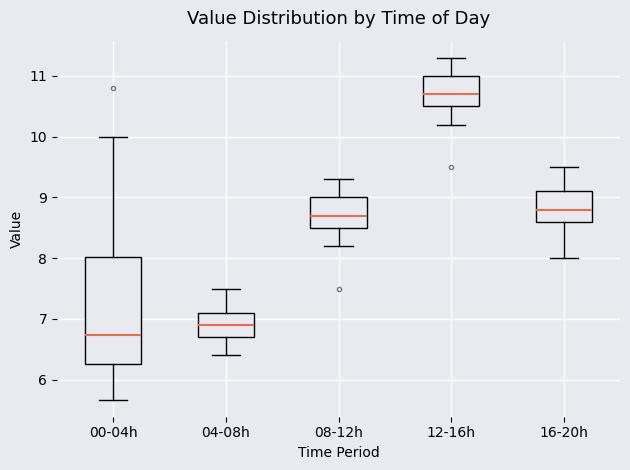

Which box has the highest median line?

12-16h